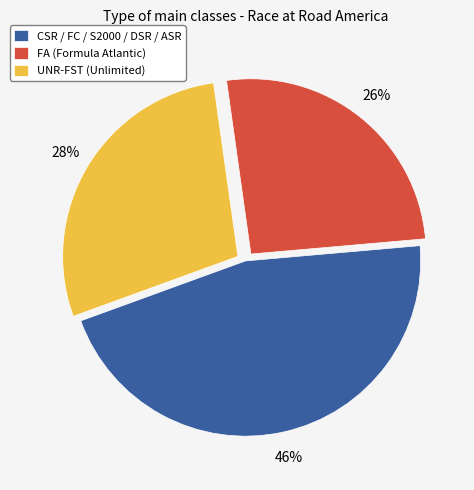

What percentage is the CSR / FC / S2000 / DSR / ASR slice, to the nearest percent?

46%